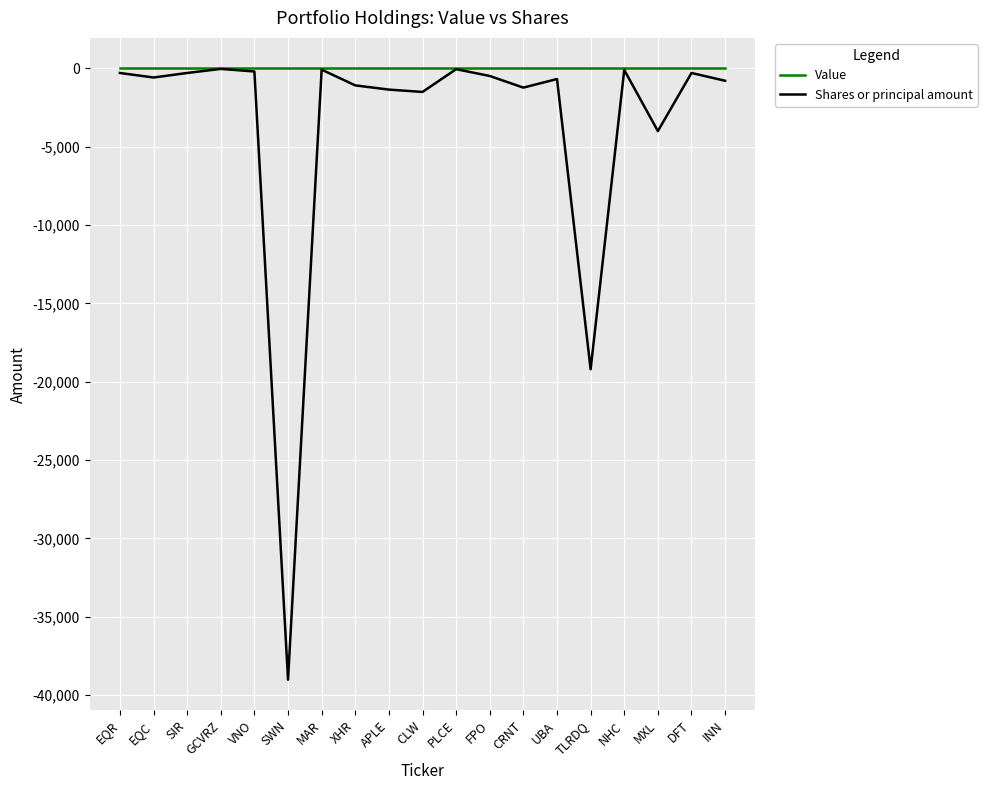

What are all the series names shown in the legend?

Value, Shares or principal amount